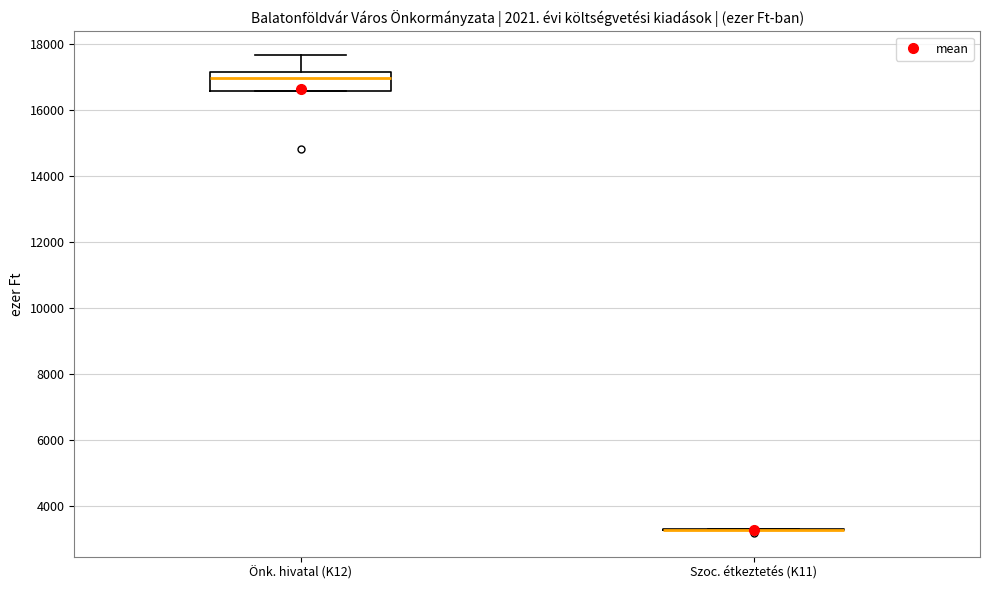

Which box is the tallest, from its lower edge to its upper edge?

Önk. hivatal (K12)